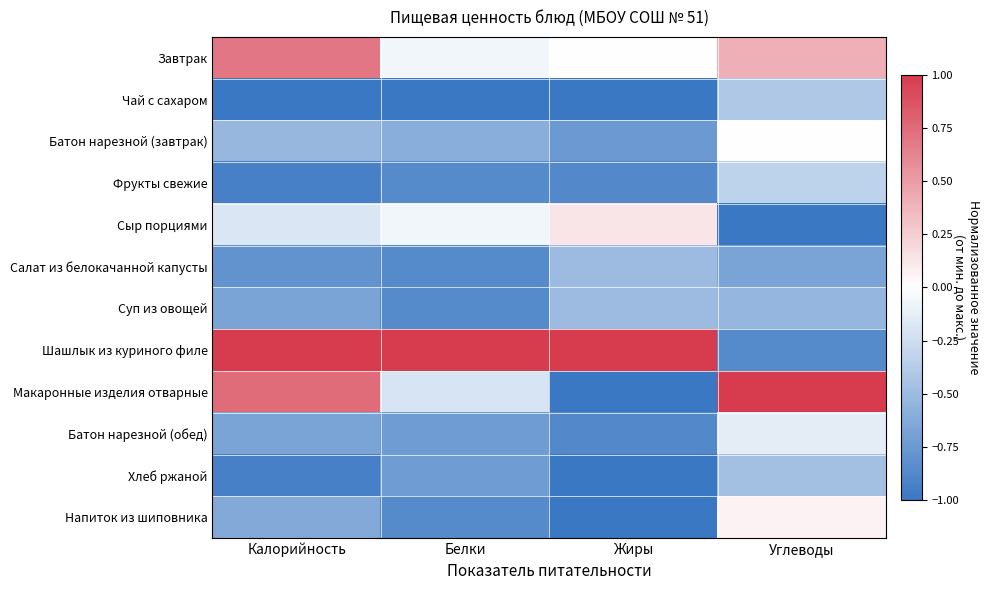

Reading left to right, what are all the values shown in this chart?

Завтрак: Калорийность=0.7	Белки=-0.1	Жиры=0.0	Углеводы=0.4
Чай с сахаром: Калорийность=-1.0	Белки=-1.0	Жиры=-1.0	Углеводы=-0.4
Батон нарезной (завтрак): Калорийность=-0.5	Белки=-0.6	Жиры=-0.8	Углеводы=0.0
Фрукты свежие: Калорийность=-0.9	Белки=-0.9	Жиры=-0.9	Углеводы=-0.3
Сыр порциями: Калорийность=-0.2	Белки=-0.1	Жиры=0.1	Углеводы=-1.0
Салат из белокачанной капусты: Калорийность=-0.8	Белки=-0.9	Жиры=-0.5	Углеводы=-0.7
Суп из овощей: Калорийность=-0.7	Белки=-0.9	Жиры=-0.5	Углеводы=-0.5
Шашлык из куриного филе: Калорийность=1.0	Белки=1.0	Жиры=1.0	Углеводы=-0.9
Макаронные изделия отварные: Калорийность=0.7	Белки=-0.2	Жиры=-1.0	Углеводы=1.0
Батон нарезной (обед): Калорийность=-0.7	Белки=-0.7	Жиры=-0.9	Углеводы=-0.1
Хлеб ржаной: Калорийность=-0.9	Белки=-0.7	Жиры=-1.0	Углеводы=-0.5
Напиток из шиповника: Калорийность=-0.6	Белки=-0.9	Жиры=-1.0	Углеводы=0.1